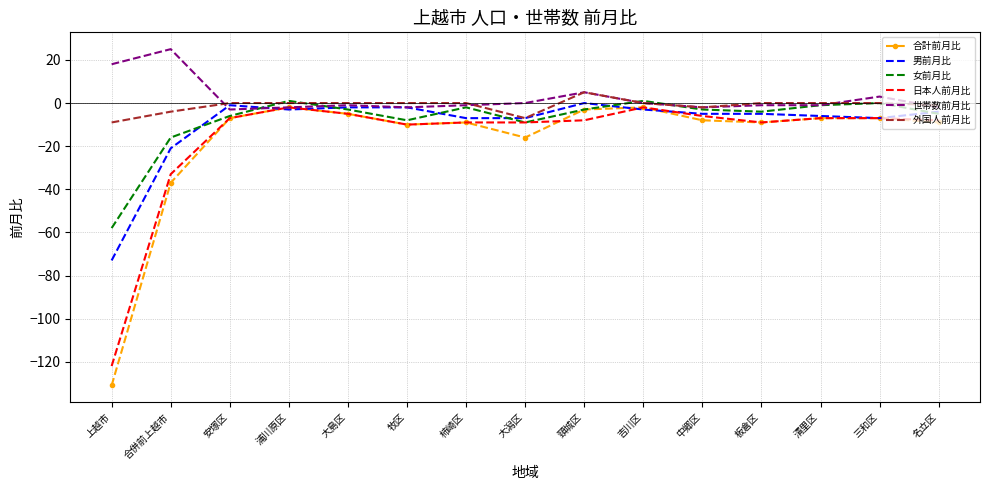

True or false: 日本人前月比 has more than 1 interior local peaks.

True